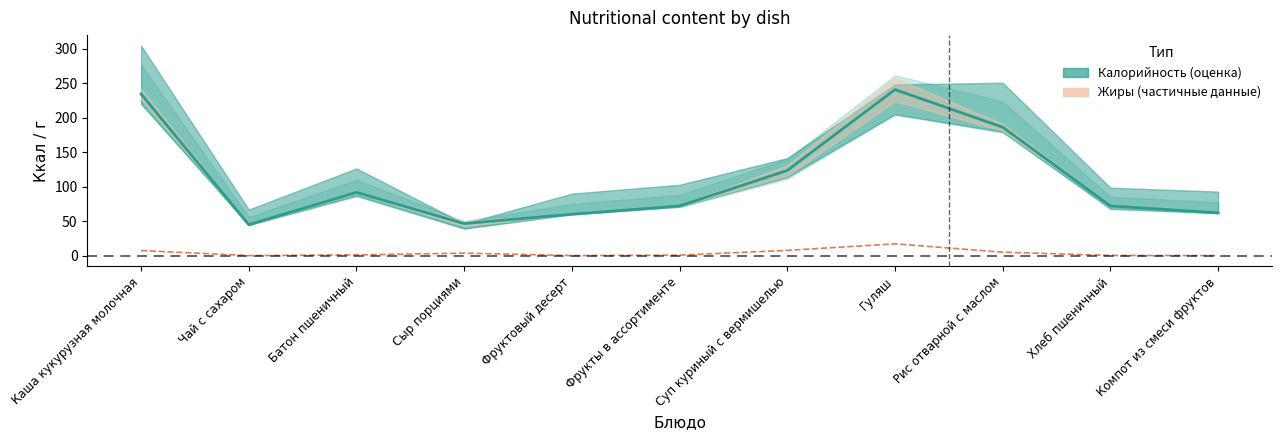

What is the label of the 8th point from the right?

Сыр порциями